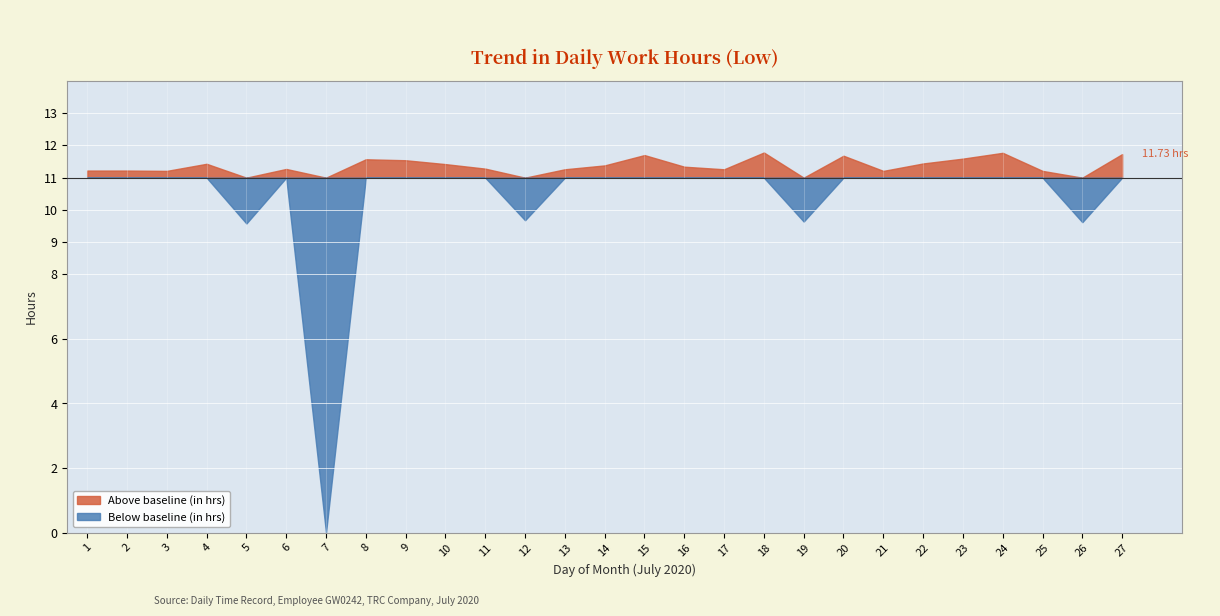

What is the sum of the values at 15 and 4?

23.1